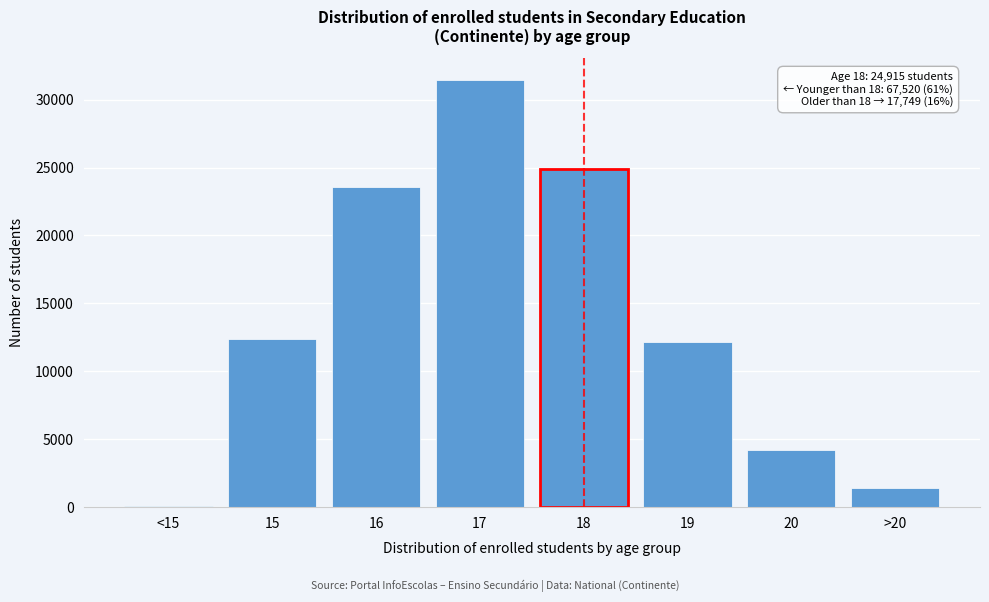

Reading left to right, transcribe all the data shown in this chart.

<15=69	15=12412	16=23574	17=31465	18=24915	19=12129	20=4206	>20=1414